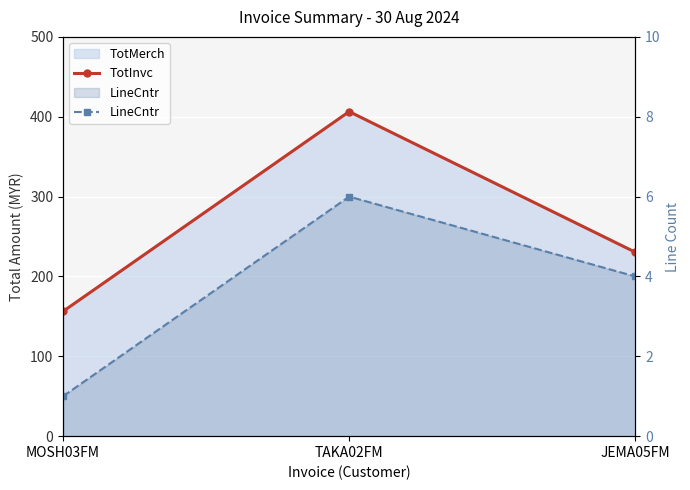

What is the total value across all series at MOSH03FM?

157.3